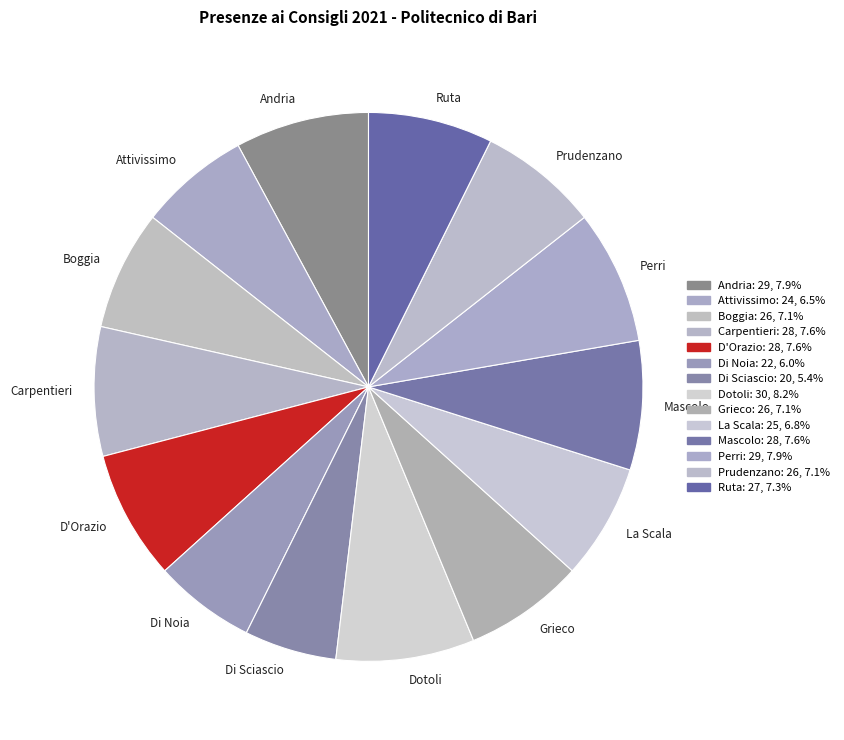

Does D'Orazio account for over 50% of the chart?

No